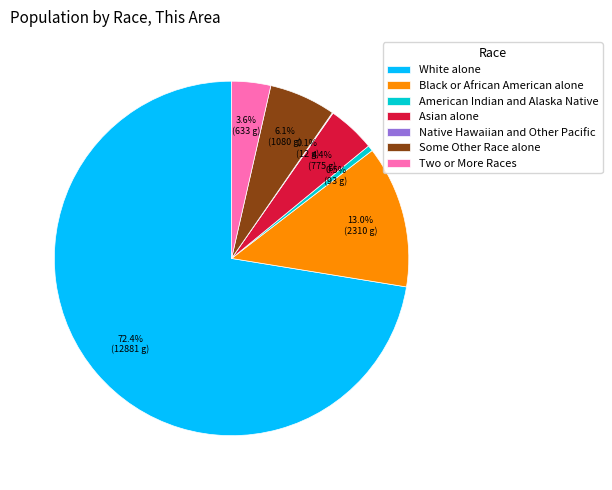

Which has a higher value, Two or More Races or American Indian and Alaska Native?

Two or More Races